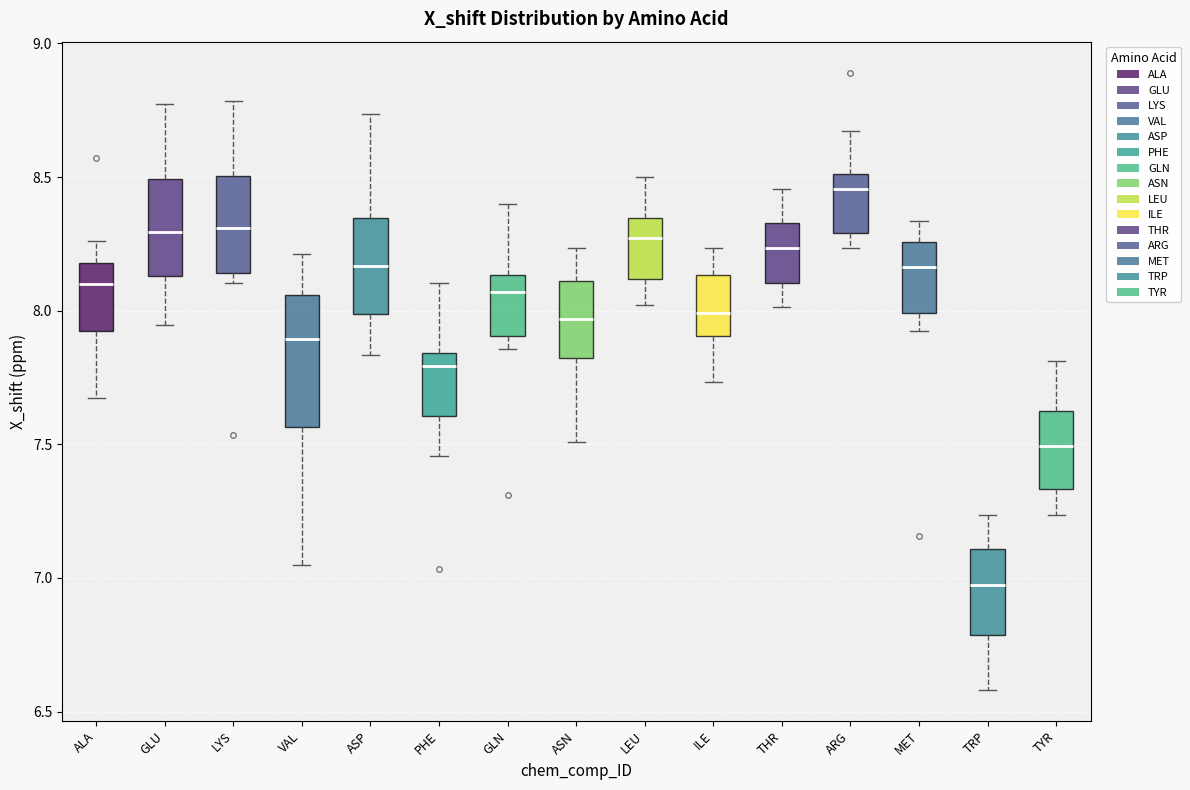

Reading left to right, read every box against the y-axis: the position of its median line, the range the box covers, and the ends of its whiskers. The values are not printed on the chart, so give them approximately, as read against the axis.

ALA: median 8.10, box 7.90 to 8.20, whiskers 7.65 to 8.25
GLU: median 8.30, box 8.15 to 8.50, whiskers 7.95 to 8.75
LYS: median 8.30, box 8.15 to 8.50, whiskers 8.10 to 8.80
VAL: median 7.90, box 7.55 to 8.05, whiskers 7.05 to 8.20
ASP: median 8.15, box 8.00 to 8.35, whiskers 7.85 to 8.75
PHE: median 7.80, box 7.60 to 7.85, whiskers 7.45 to 8.10
GLN: median 8.05, box 7.90 to 8.15, whiskers 7.85 to 8.40
ASN: median 7.95, box 7.80 to 8.10, whiskers 7.50 to 8.25
LEU: median 8.25, box 8.10 to 8.35, whiskers 8.00 to 8.50
ILE: median 8.00, box 7.90 to 8.15, whiskers 7.75 to 8.25
THR: median 8.25, box 8.10 to 8.35, whiskers 8.00 to 8.45
ARG: median 8.45, box 8.30 to 8.50, whiskers 8.25 to 8.65
MET: median 8.15, box 8.00 to 8.25, whiskers 7.90 to 8.35
TRP: median 6.95, box 6.80 to 7.10, whiskers 6.60 to 7.25
TYR: median 7.50, box 7.35 to 7.60, whiskers 7.25 to 7.80